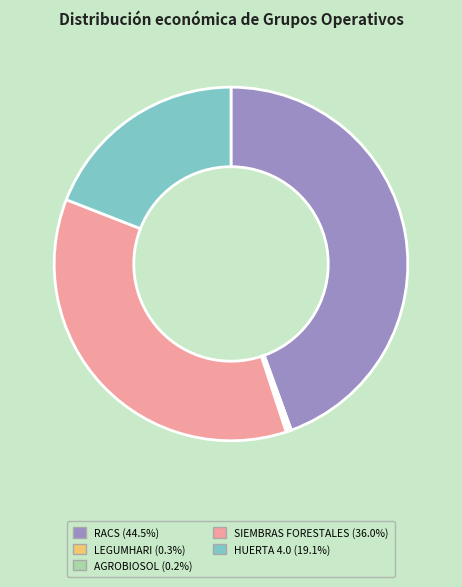

Do RACS and HUERTA 4.0 together represent more than half of the pie?

Yes